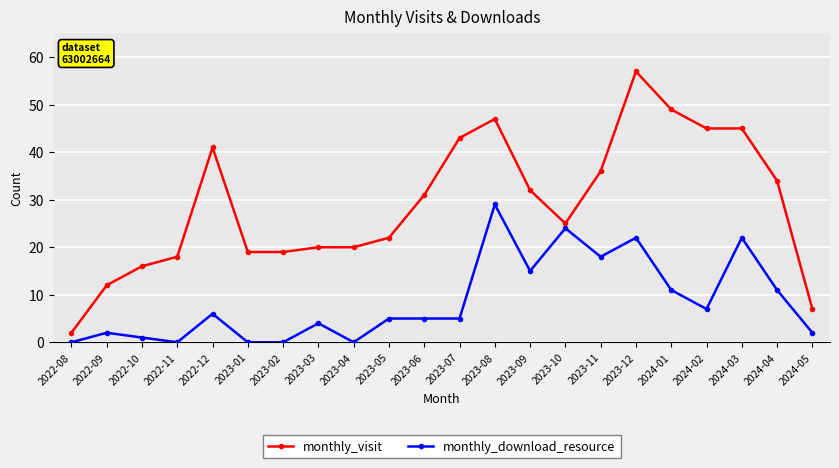

What is the greatest value displayed?

57